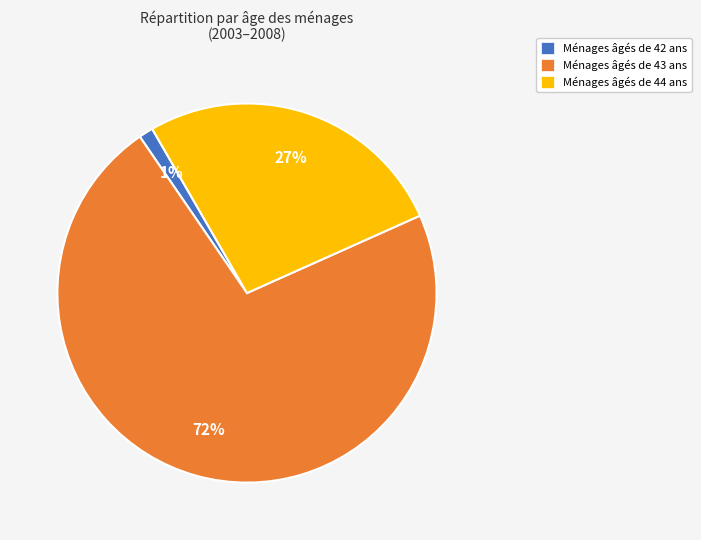

To the nearest percent, what is the average slice percentage?

33%